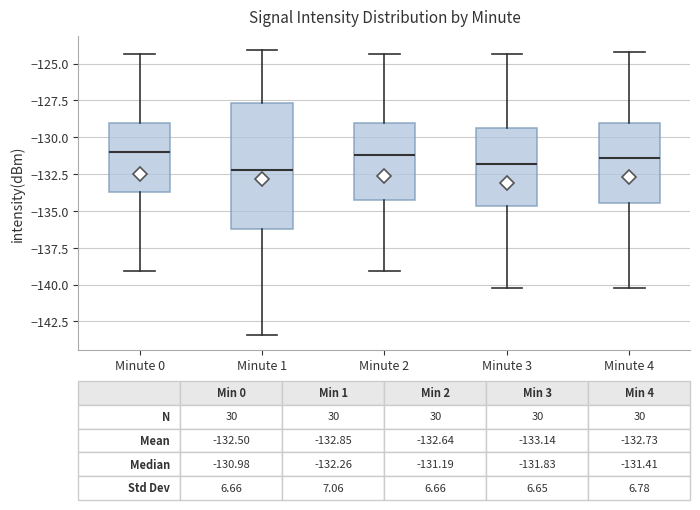

Which box is the tallest, from its lower edge to its upper edge?

Minute 1